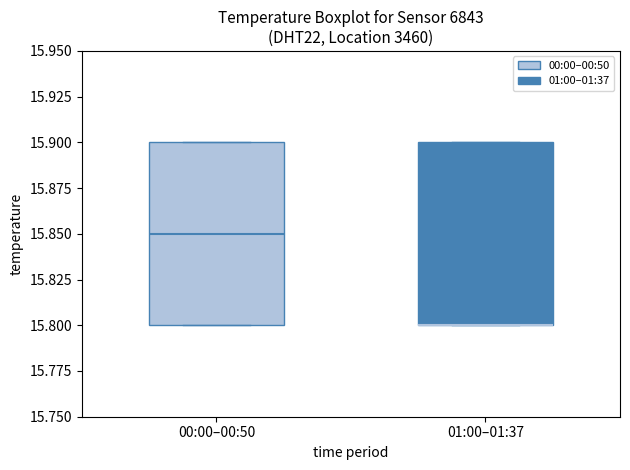

Where is the upper edge of the box for 01:00–01:37 on the y-axis? The values are not printed on the chart, so give them approximately, as read against the axis.

15.90